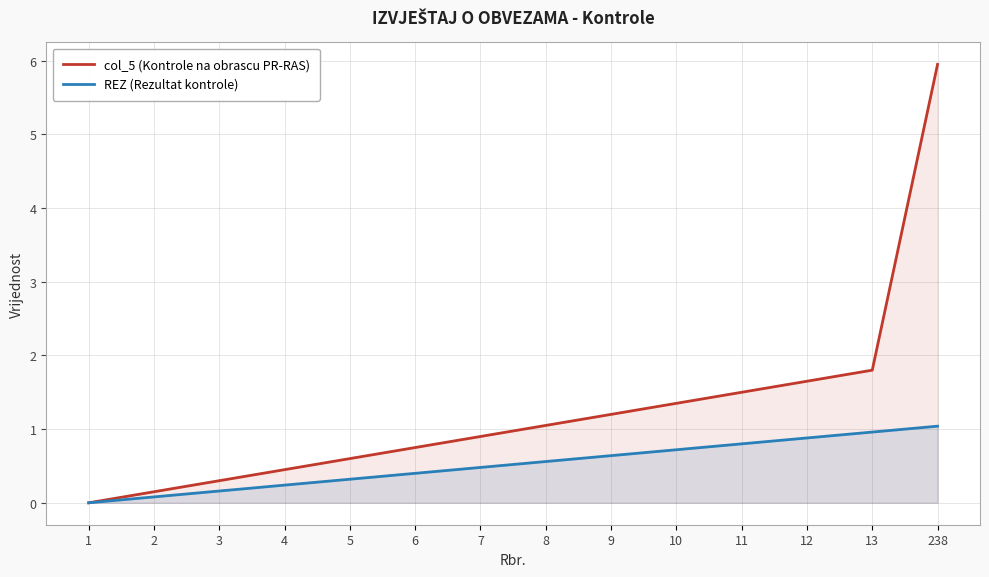

Which series has the largest range (max minus min)?

col_5 (Kontrole na obrascu PR-RAS)